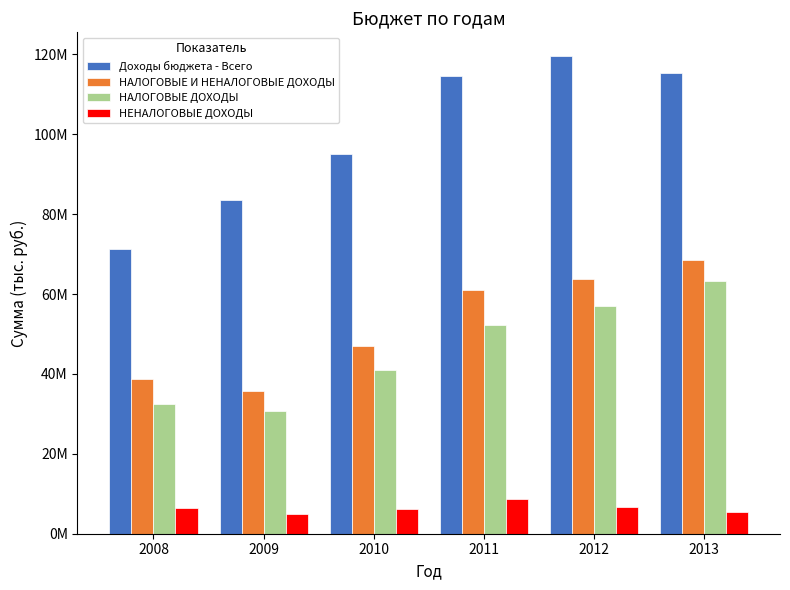

Reading left to right, transcribe all the data shown in this chart.

Доходы бюджета - Всего: 2008=71141124.5	2009=83524773.6	2010=95077740.9	2011=114594599.4	2012=119518783.0	2013=115202250.7
НАЛОГОВЫЕ И НЕНАЛОГОВЫЕ ДОХОДЫ: 2008=38803334.2	2009=35825137.0	2010=47066627.1	2011=60960925.3	2012=63650222.0	2013=68554334.0
НАЛОГОВЫЕ ДОХОДЫ: 2008=32470651.6	2009=30809539.9	2010=40916112.7	2011=52229784.1	2012=56922180.0	2013=63233328.0
НЕНАЛОГОВЫЕ ДОХОДЫ: 2008=6332682.6	2009=5015597.1	2010=6150514.4	2011=8731141.2	2012=6728442.0	2013=5321006.0